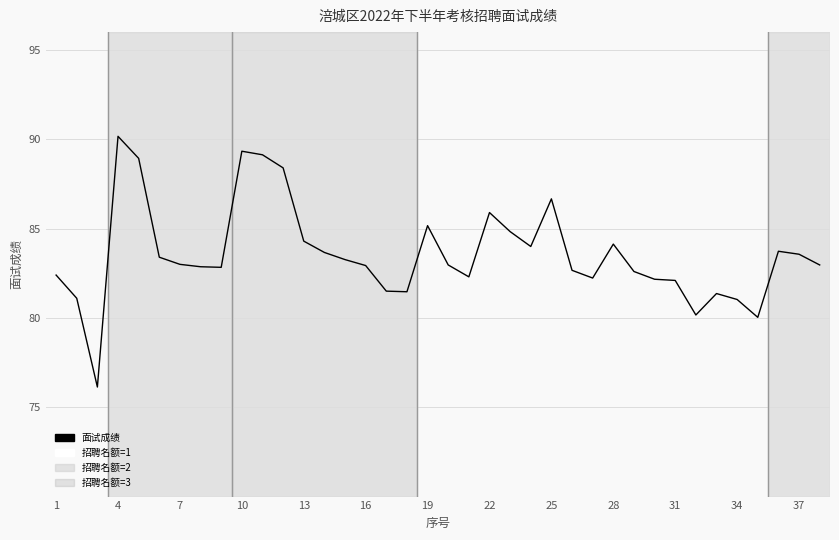

What is the minimum value shown in the chart?

76.1